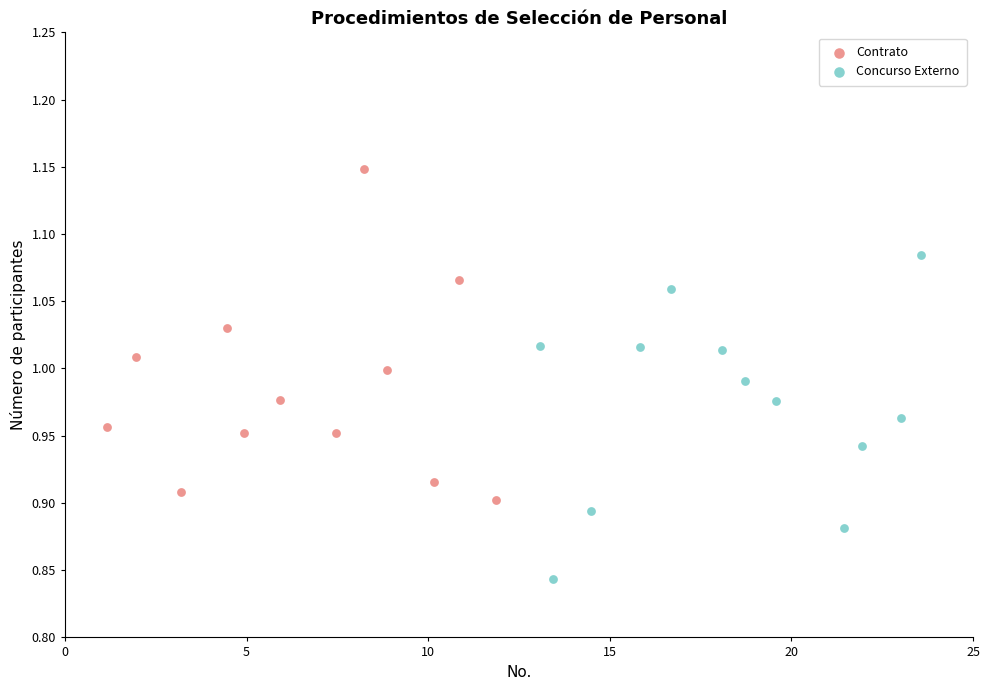

Which series contains the lowest Y value?

Concurso Externo